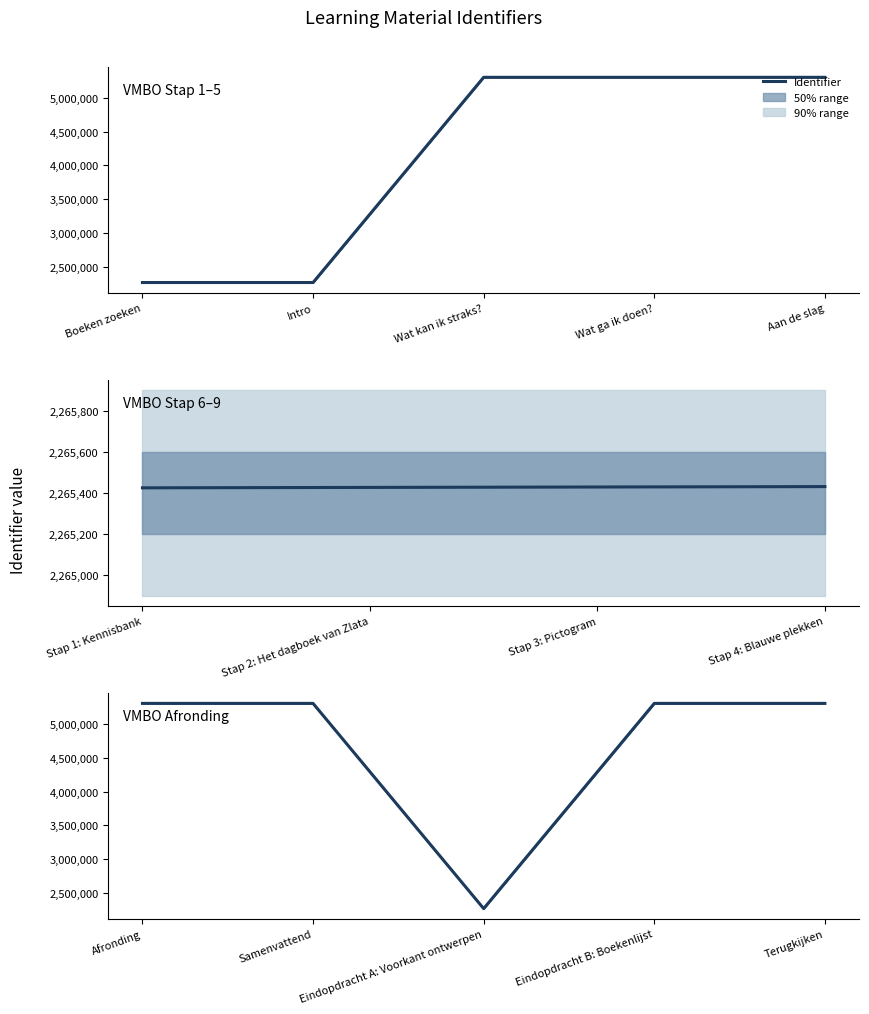

What position from the right is Terugkijken?

1